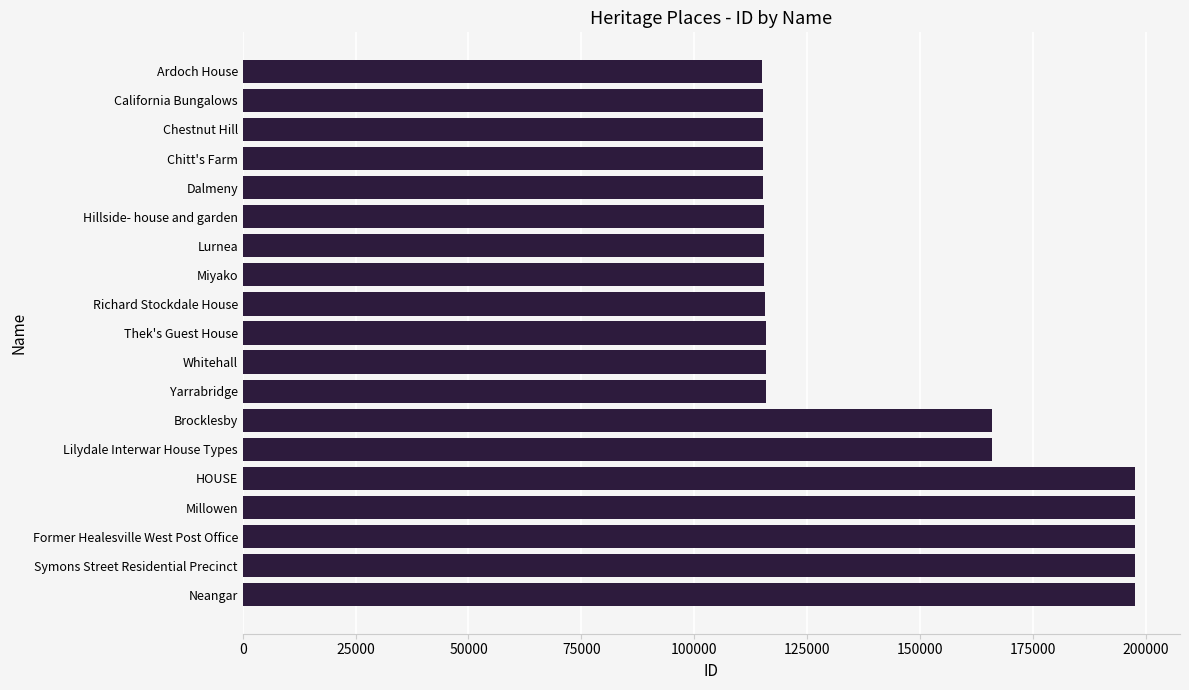

True or false: the data shows 153264 at Dalmeny.

False